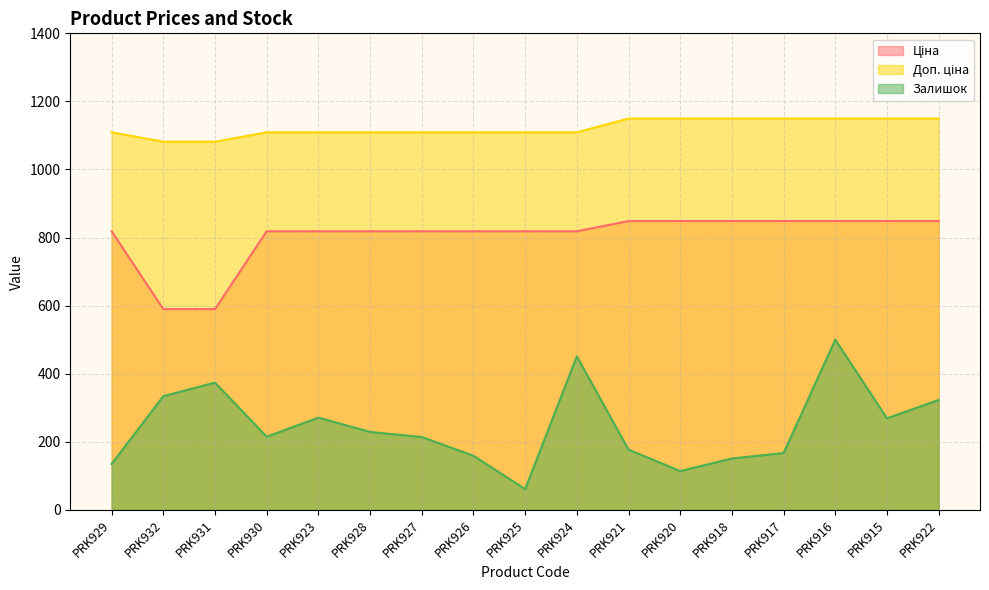

What is the label of the 1st point from the right?

PRK922